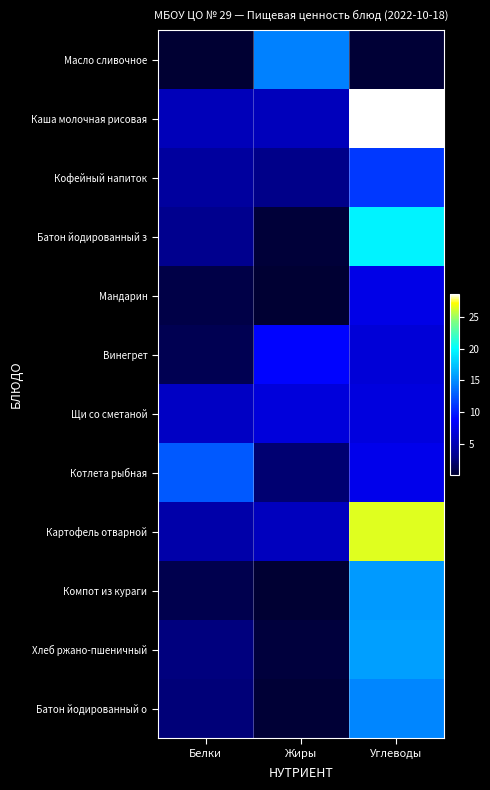

Which category has the lowest value across all series?

Жиры